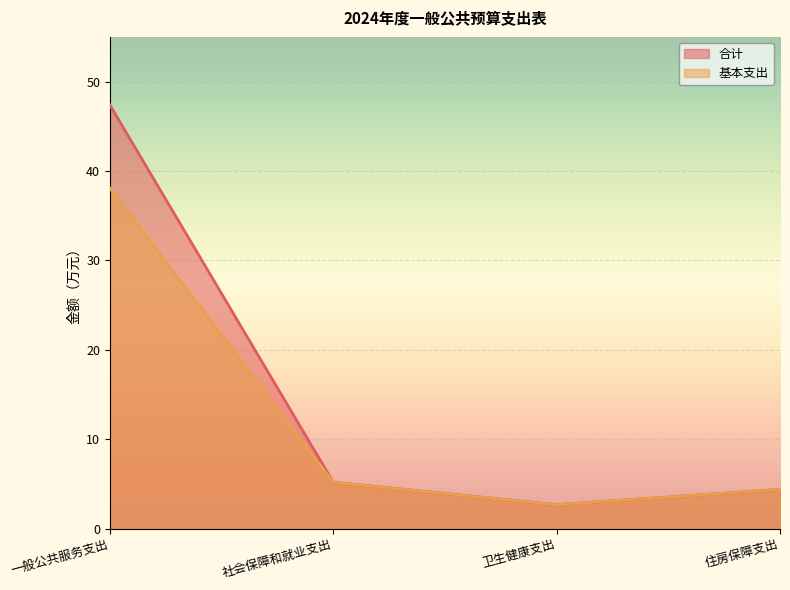

What is the sum of the 合计 values at 住房保障支出 and 卫生健康支出?

7.1